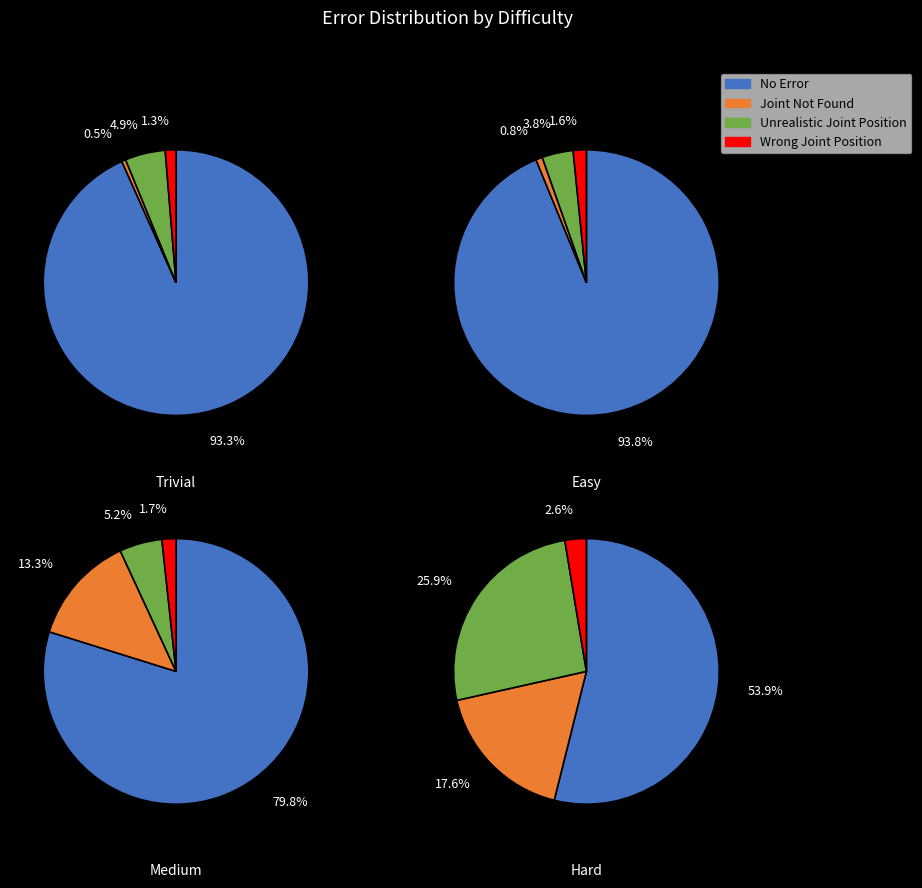

Is 39 the majority of the pie?

No